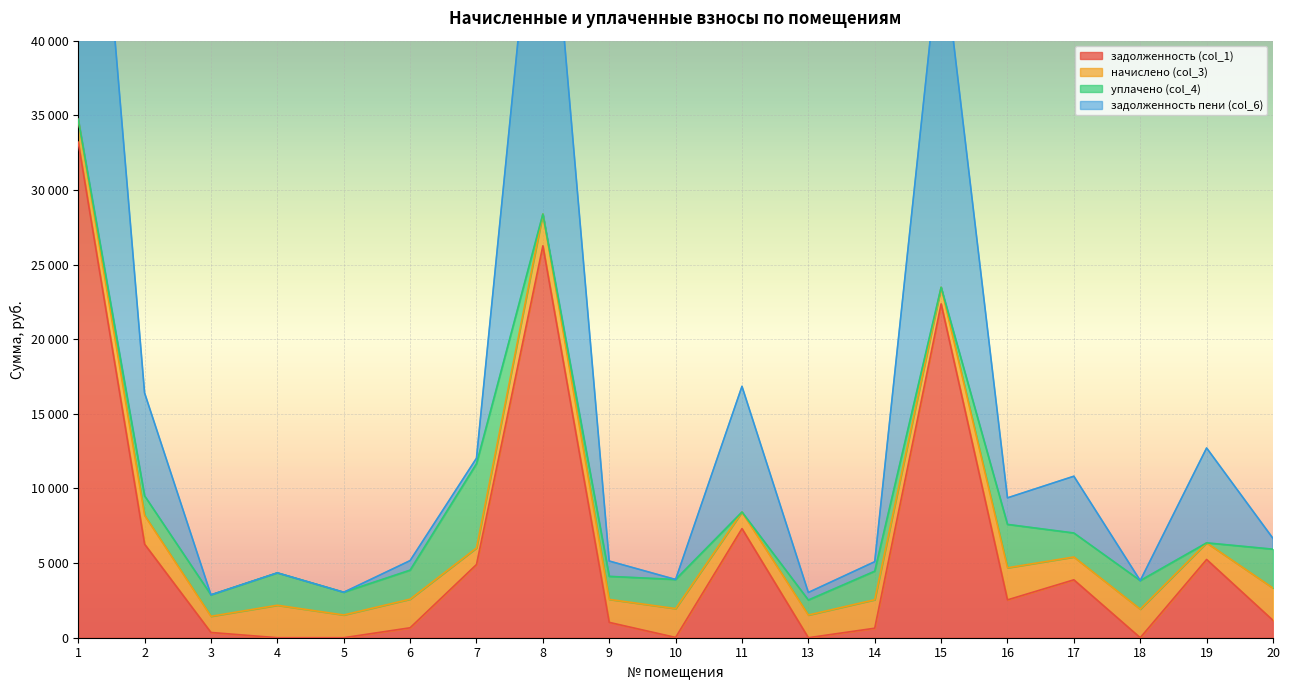

The задолженность (col_1) series shows 31.6 at 10. True or false?

False